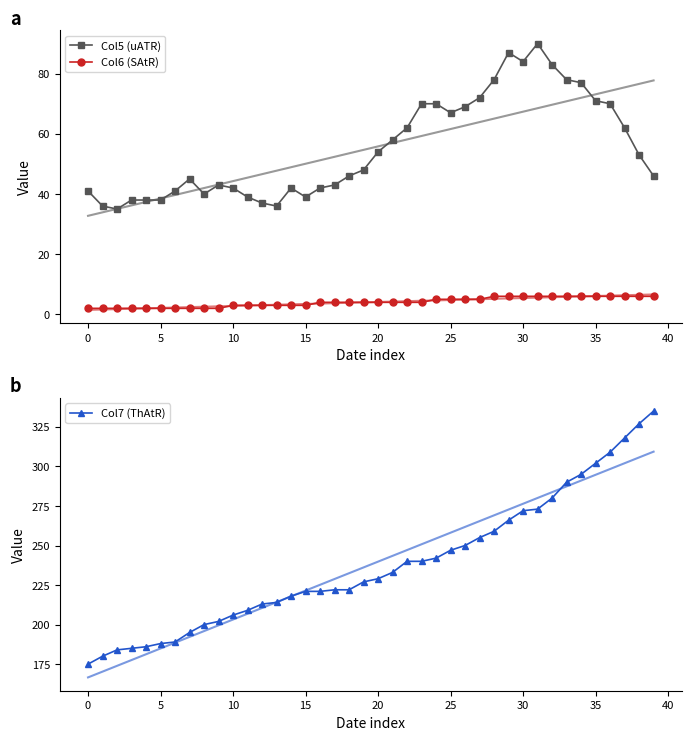

At which category does the chart reach its peak across all series?

39